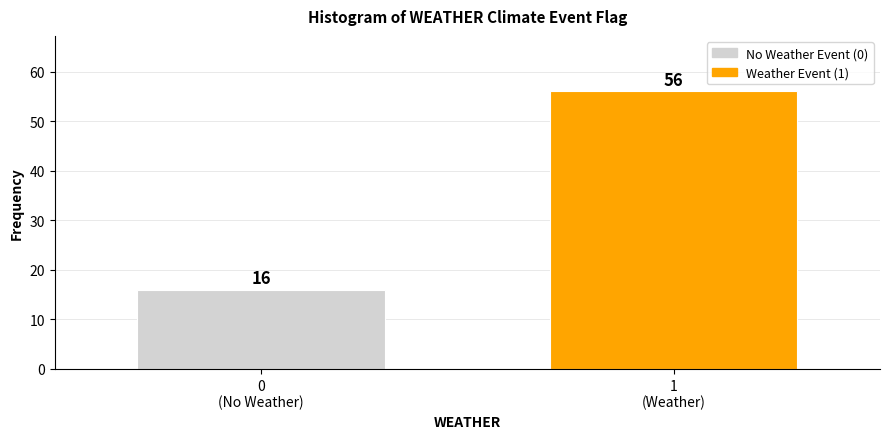

Reading right to left, extract all data points from this chart.

56	16